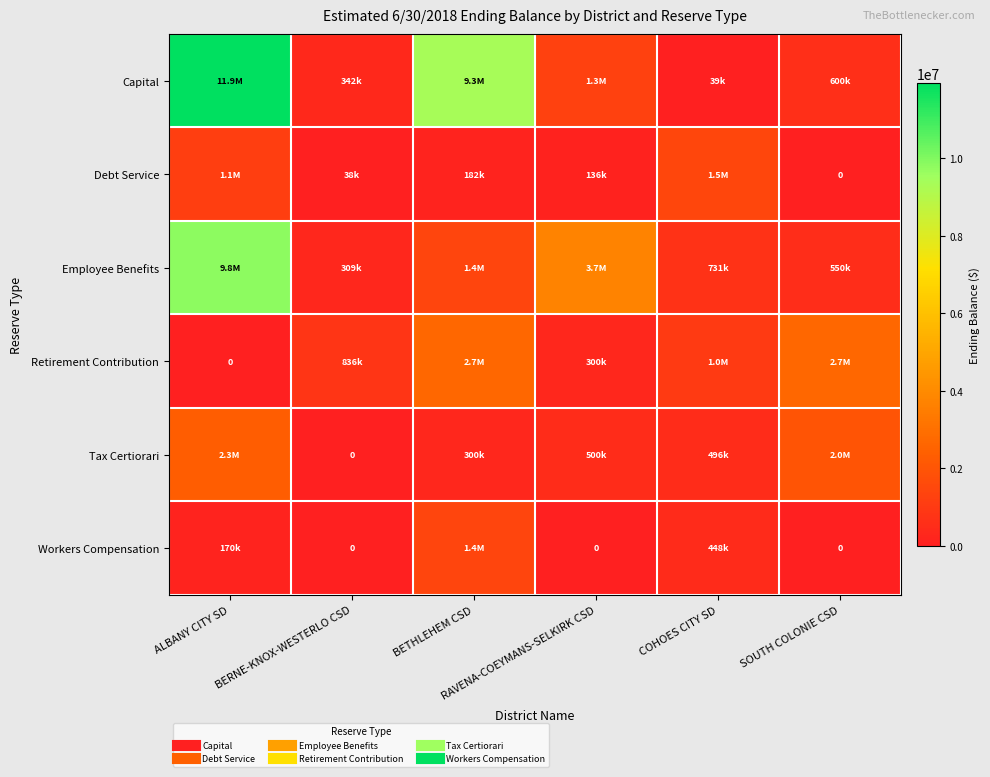

What is the difference between the highest and lowest values at BERNE-KNOX-WESTERLO CSD?

836424